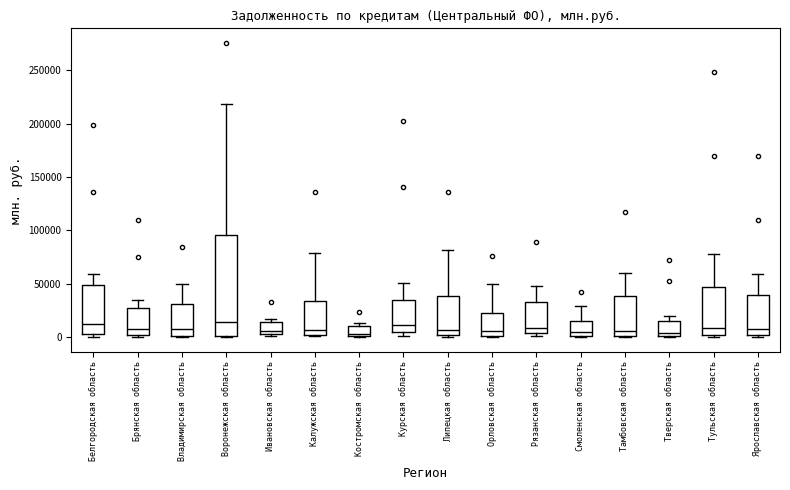

Where is the upper edge of the box for Рязанская область on the y-axis? The values are not printed on the chart, so give them approximately, as read against the axis.

35000